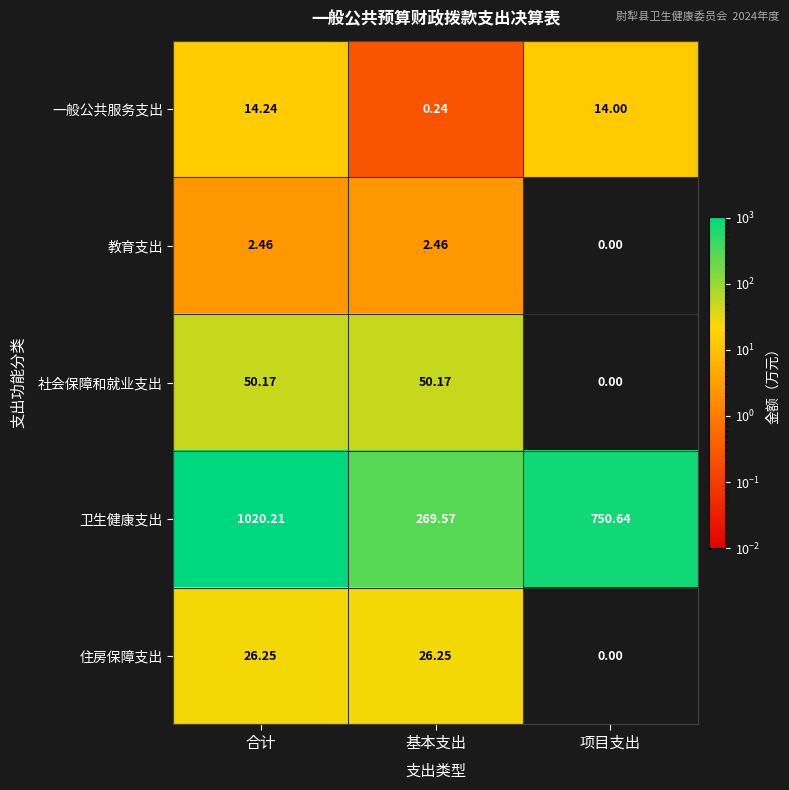

How many distinct data groups are displayed?

5